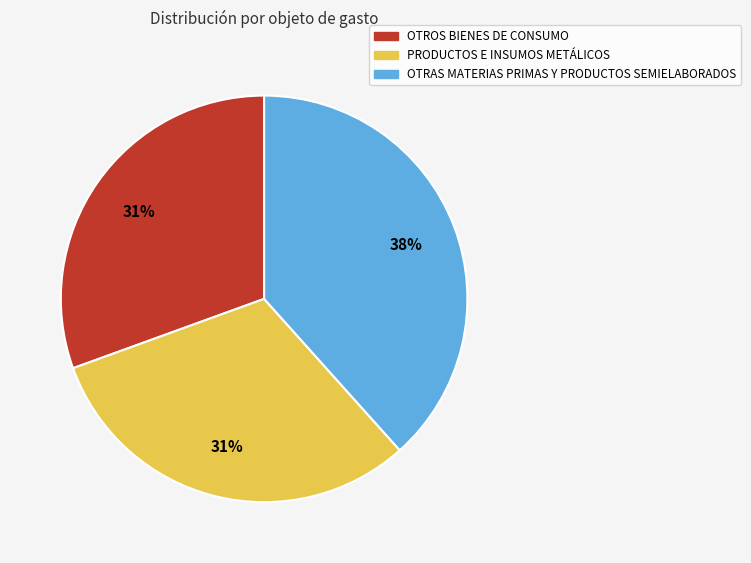

Is it true that OTRAS MATERIAS PRIMAS Y PRODUCTOS SEMIELABORADOS is 50% of the pie?

False